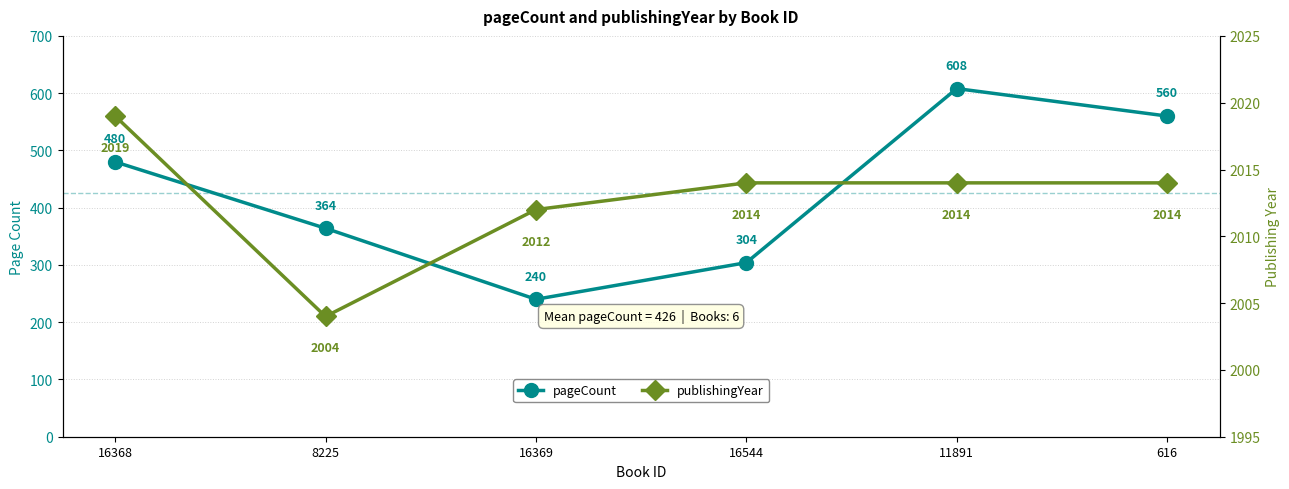

What is the greatest value displayed?

2019